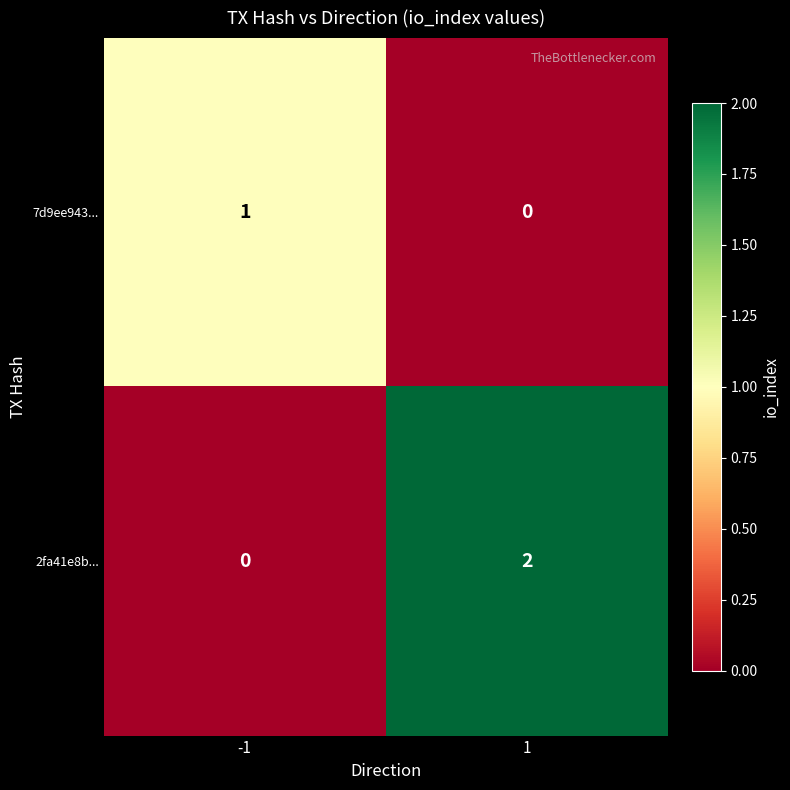

Is the value of 2fa41e8b... at 1 greater than the value of 7d9ee943... at -1?

Yes